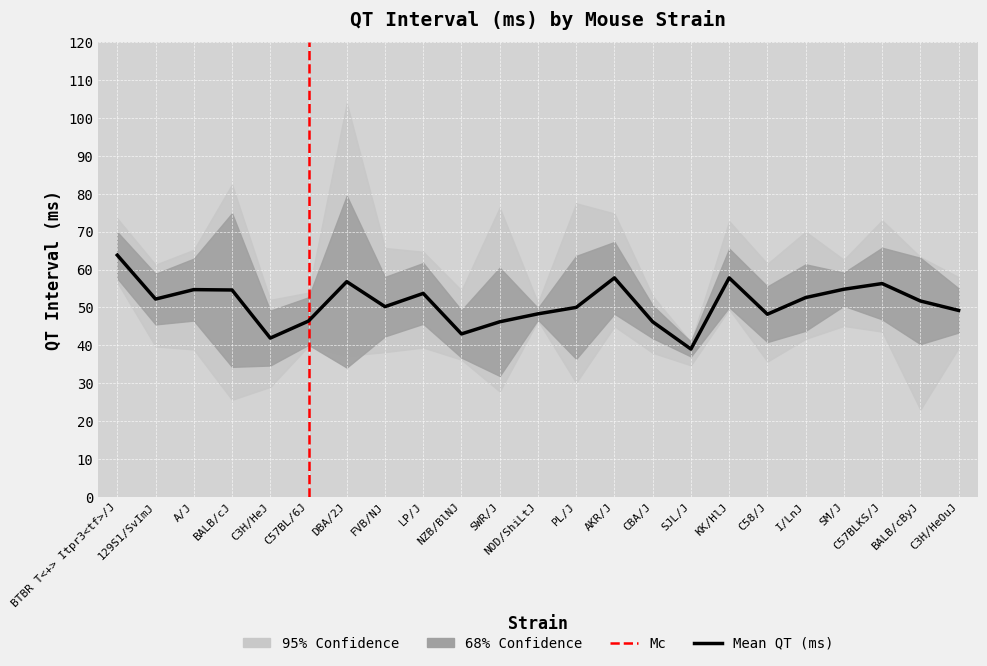

True or false: mean has a value of 50.0 at PL/J.

True